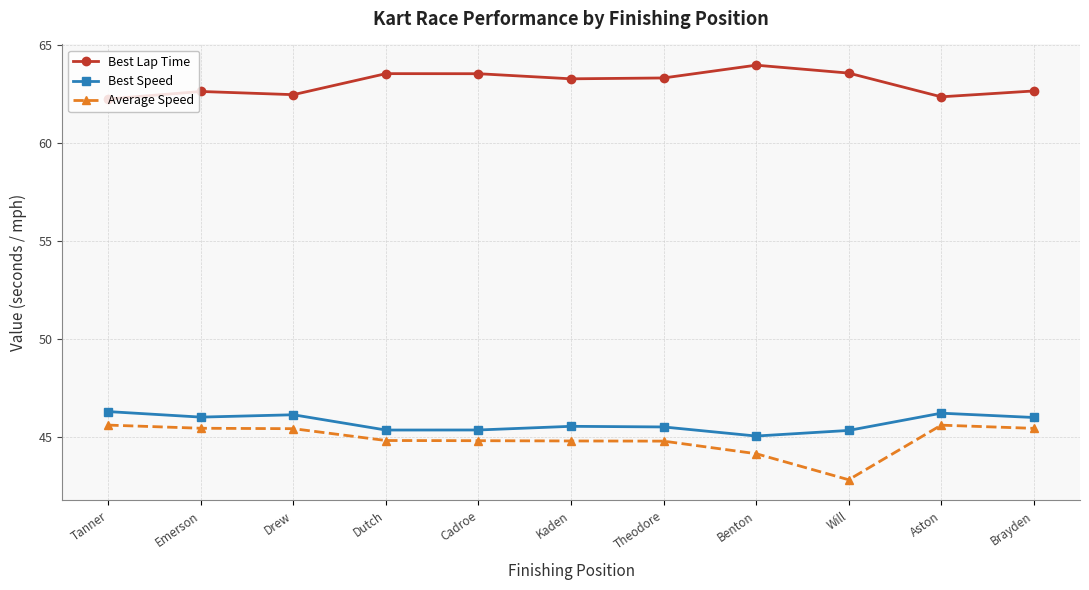

What are all the series names shown in the legend?

Best Lap Time, Best Speed, Average Speed